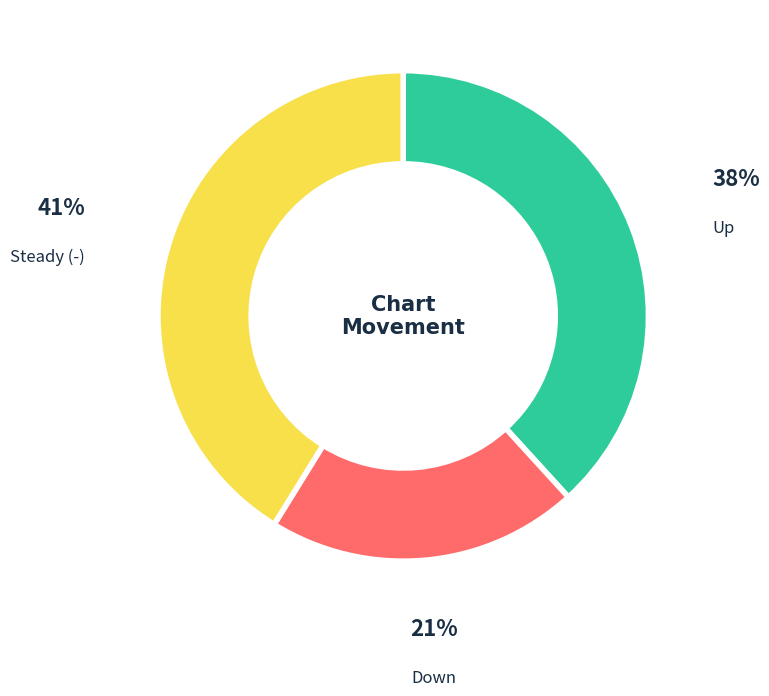

Does any single category account for the majority?

No